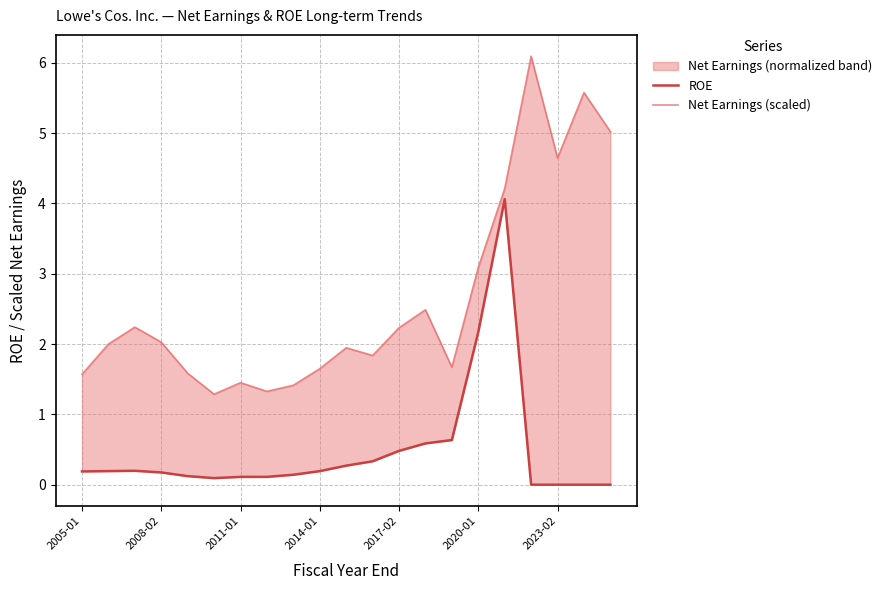

Which category has the highest value in the Net Earnings (scaled) series?

17